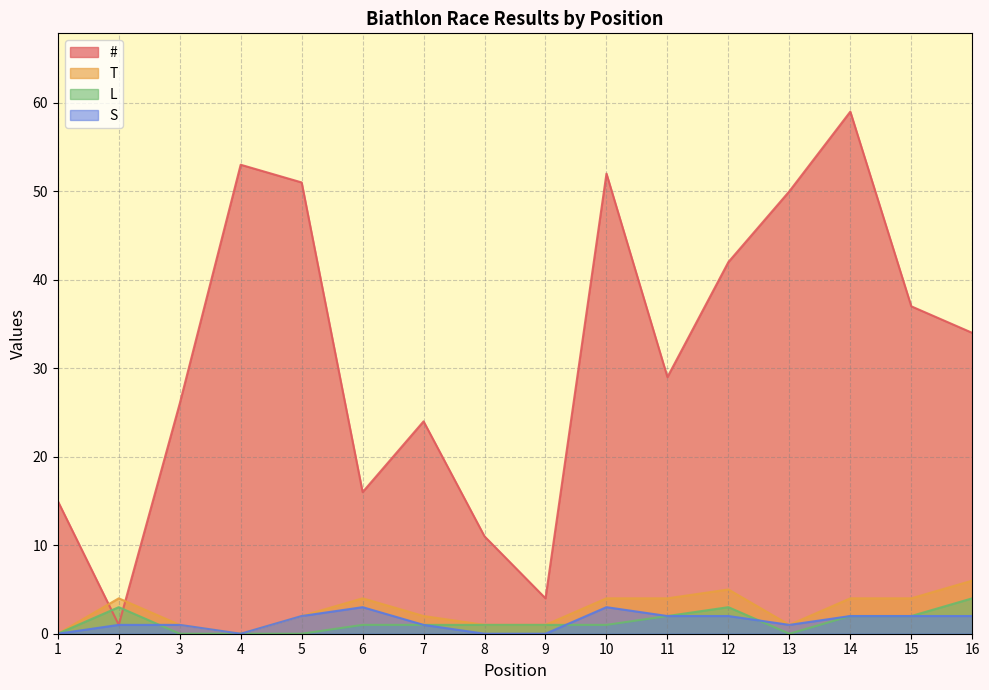

True or false: # has more than 2 points higher than both neighbors.

True